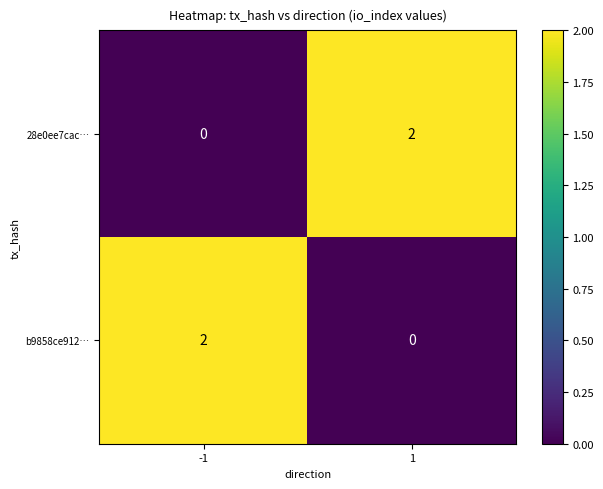

At how many categories does at least one series exceed 0?

2